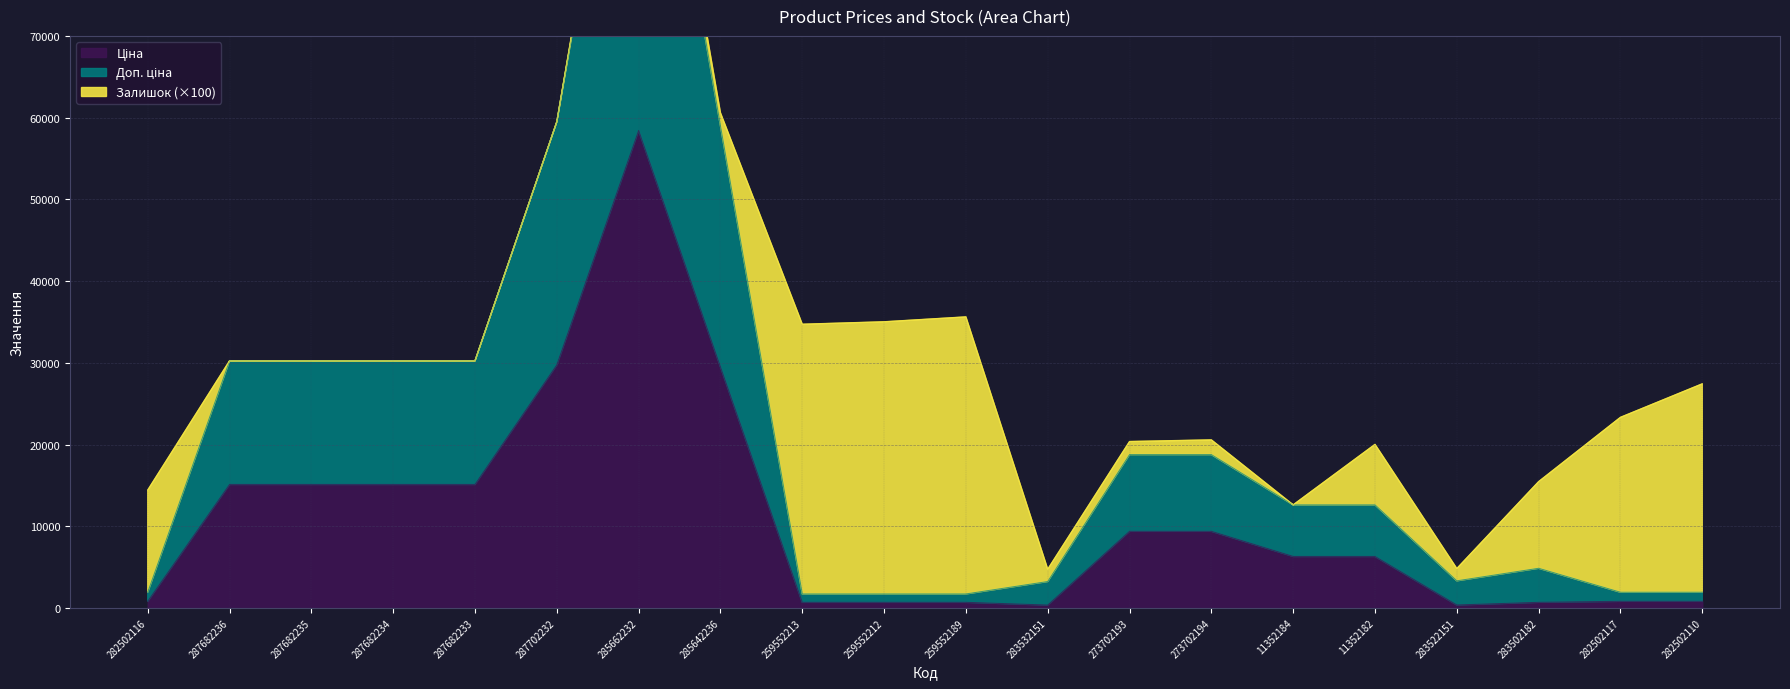

Which series has the largest total across all categories?

Доп. ціна